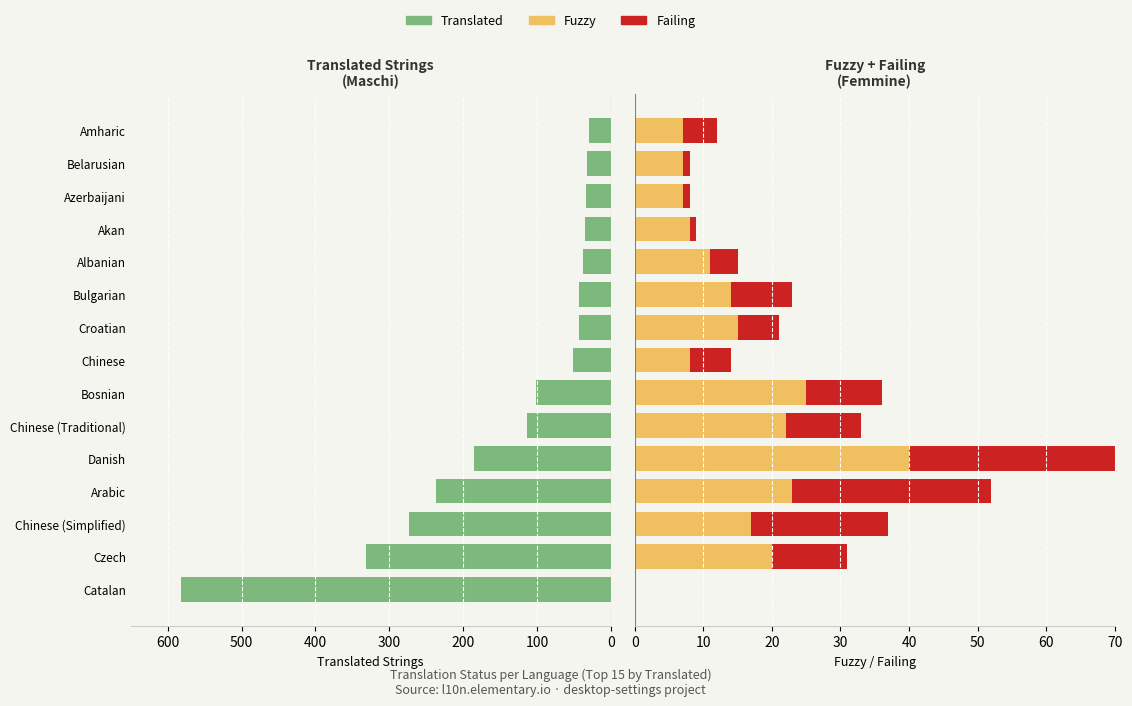

Is it true that Translated equals 152 at Bosnian?

False